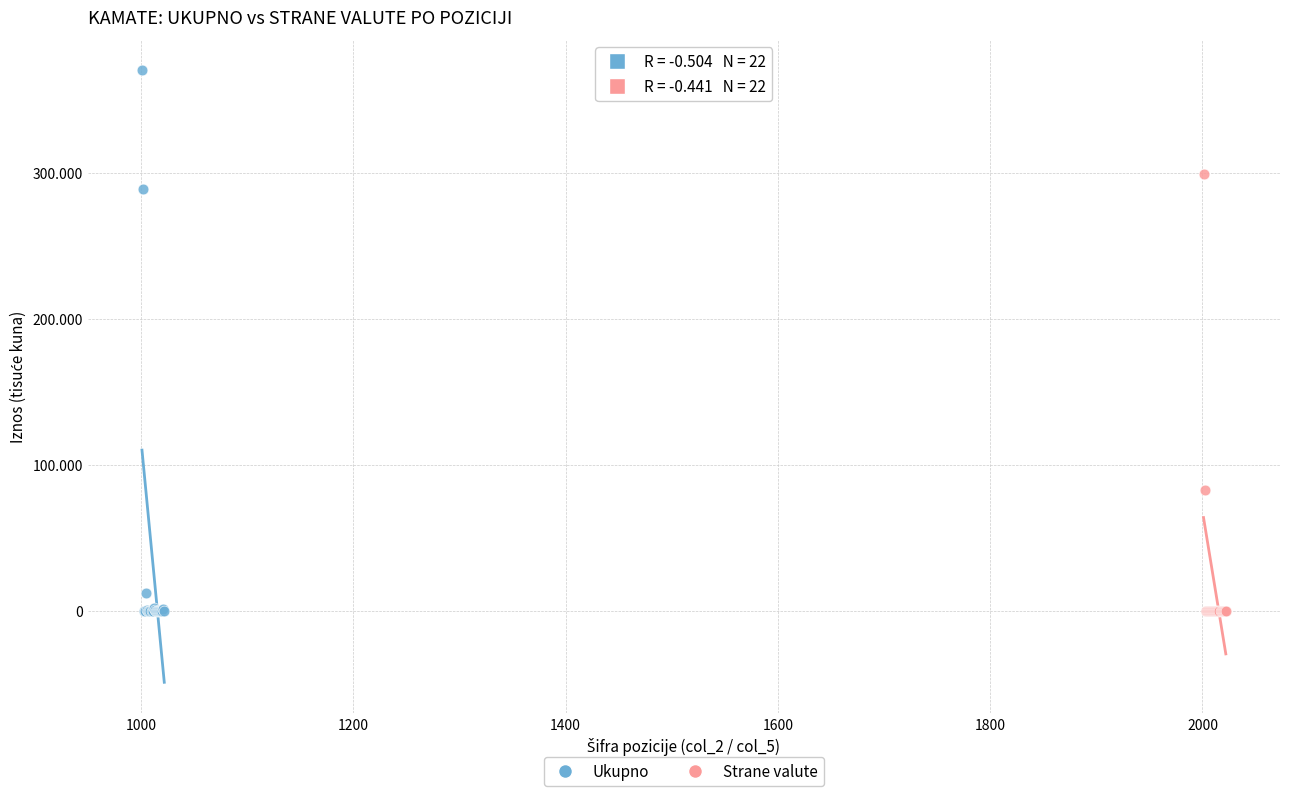

Which series has the largest Y range (max minus min)?

Ukupno